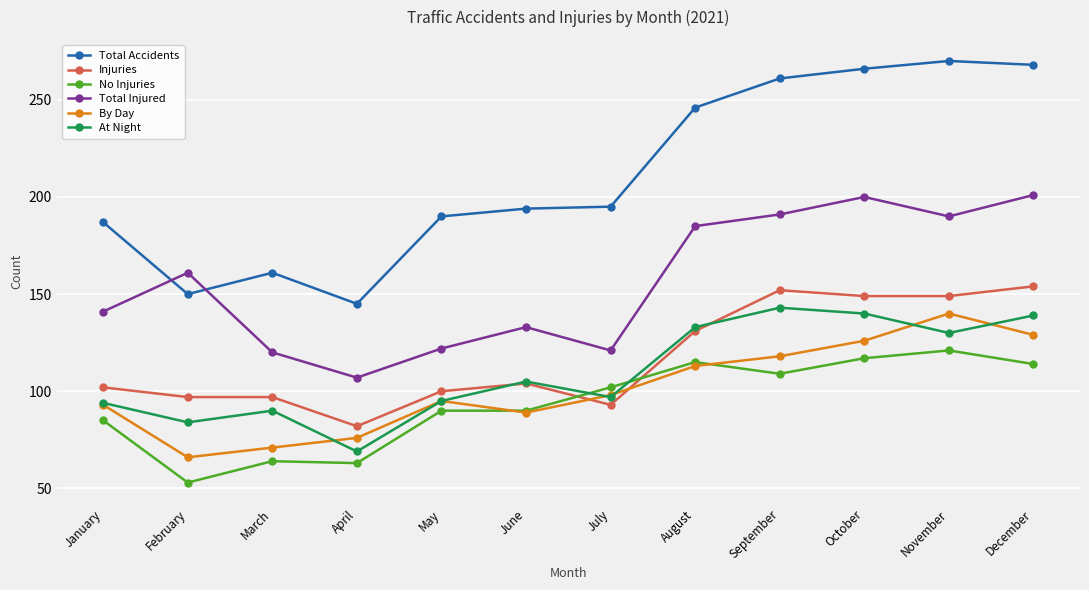

Reading left to right, transcribe all the data shown in this chart.

Total Accidents: 187	150	161	145	190	194	195	246	261	266	270	268
Injuries: 102	97	97	82	100	104	93	131	152	149	149	154
No Injuries: 85	53	64	63	90	90	102	115	109	117	121	114
Total Injured: 141	161	120	107	122	133	121	185	191	200	190	201
By Day: 93	66	71	76	95	89	98	113	118	126	140	129
At Night: 94	84	90	69	95	105	97	133	143	140	130	139